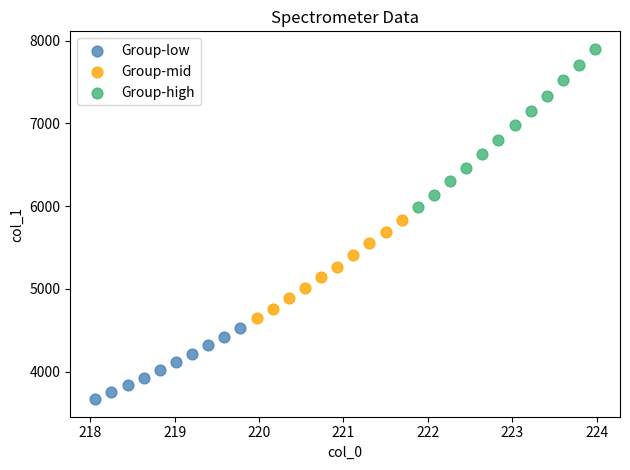

Which series has the largest Y range (max minus min)?

Group-high